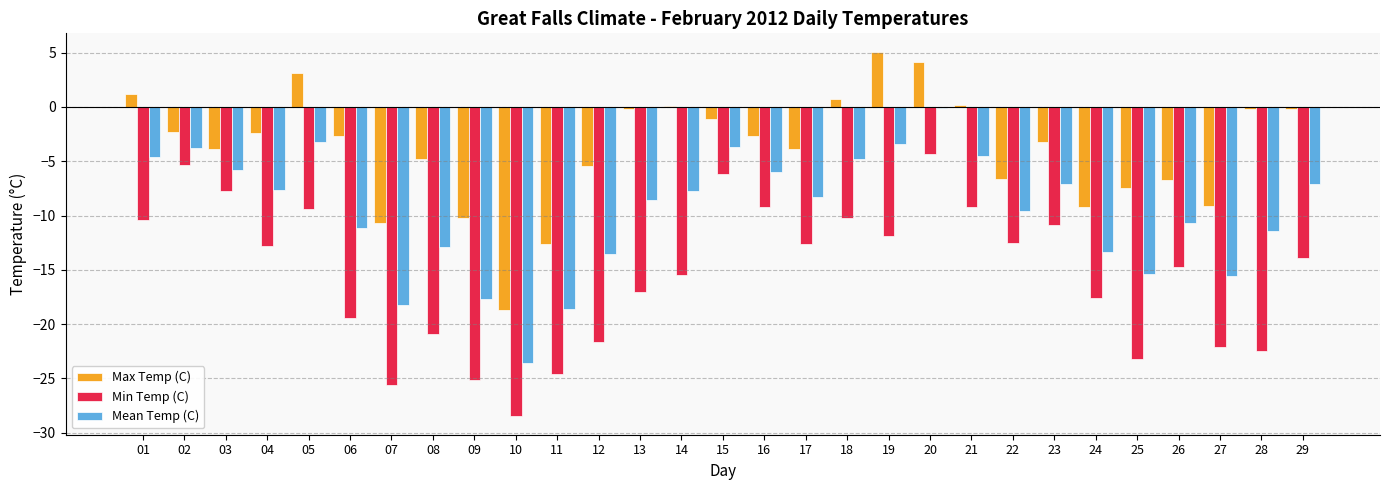

Which series changed the most between 11 and 15?

Min Temp (C)